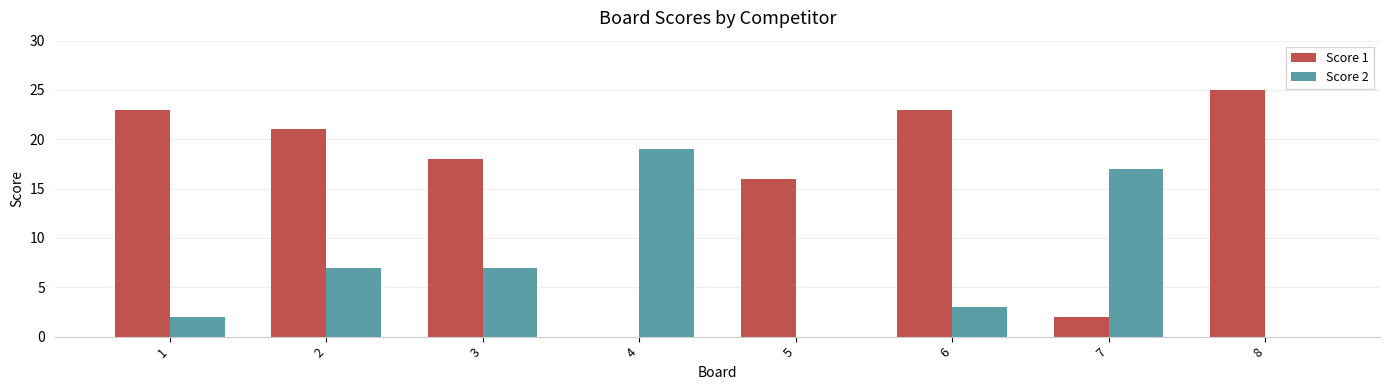

Reading left to right, extract all data points from this chart.

Score 1: 1=23	2=21	3=18	4=0	5=16	6=23	7=2	8=25
Score 2: 1=2	2=7	3=7	4=19	5=0	6=3	7=17	8=0